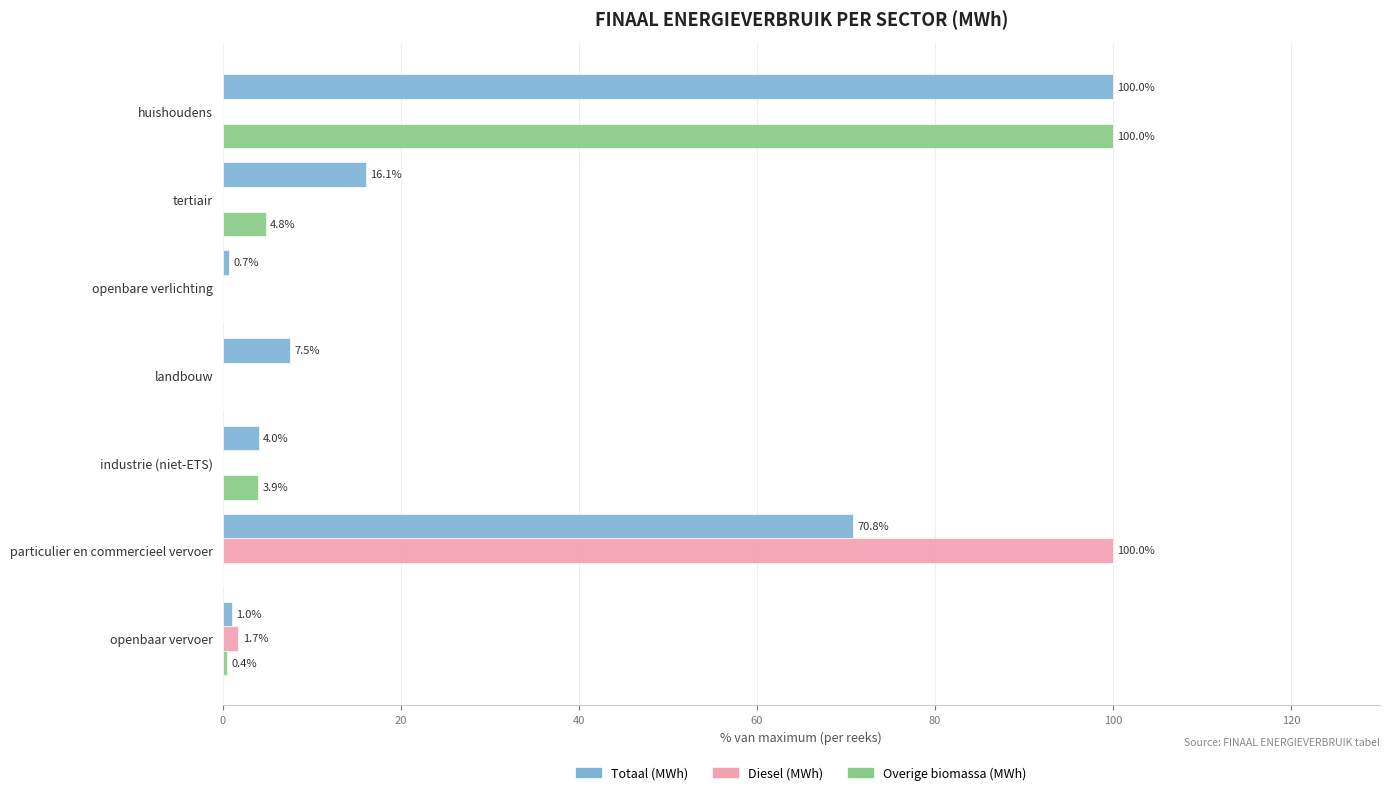

Read the Overige biomassa (MWh) value at openbaar vervoer.

0.4